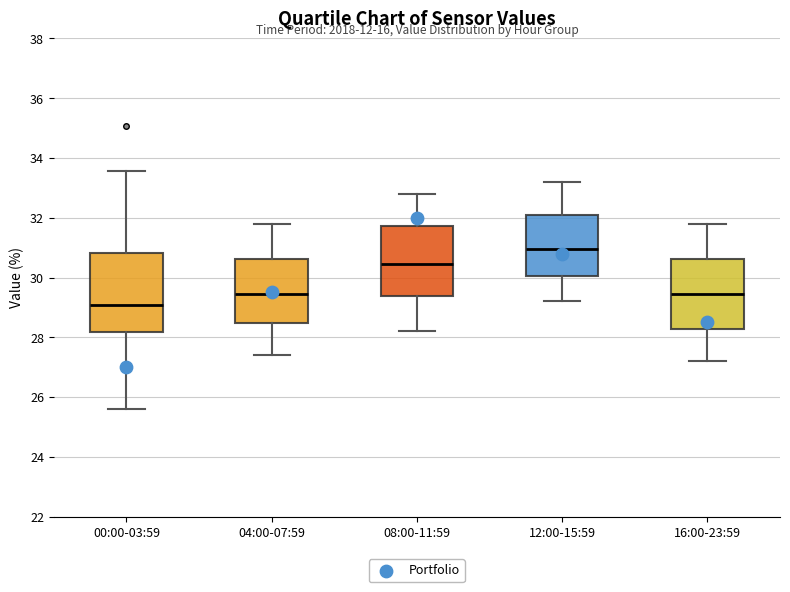

Where is the upper edge of the box for 08:00-11:59 on the y-axis? The values are not printed on the chart, so give them approximately, as read against the axis.

31.8